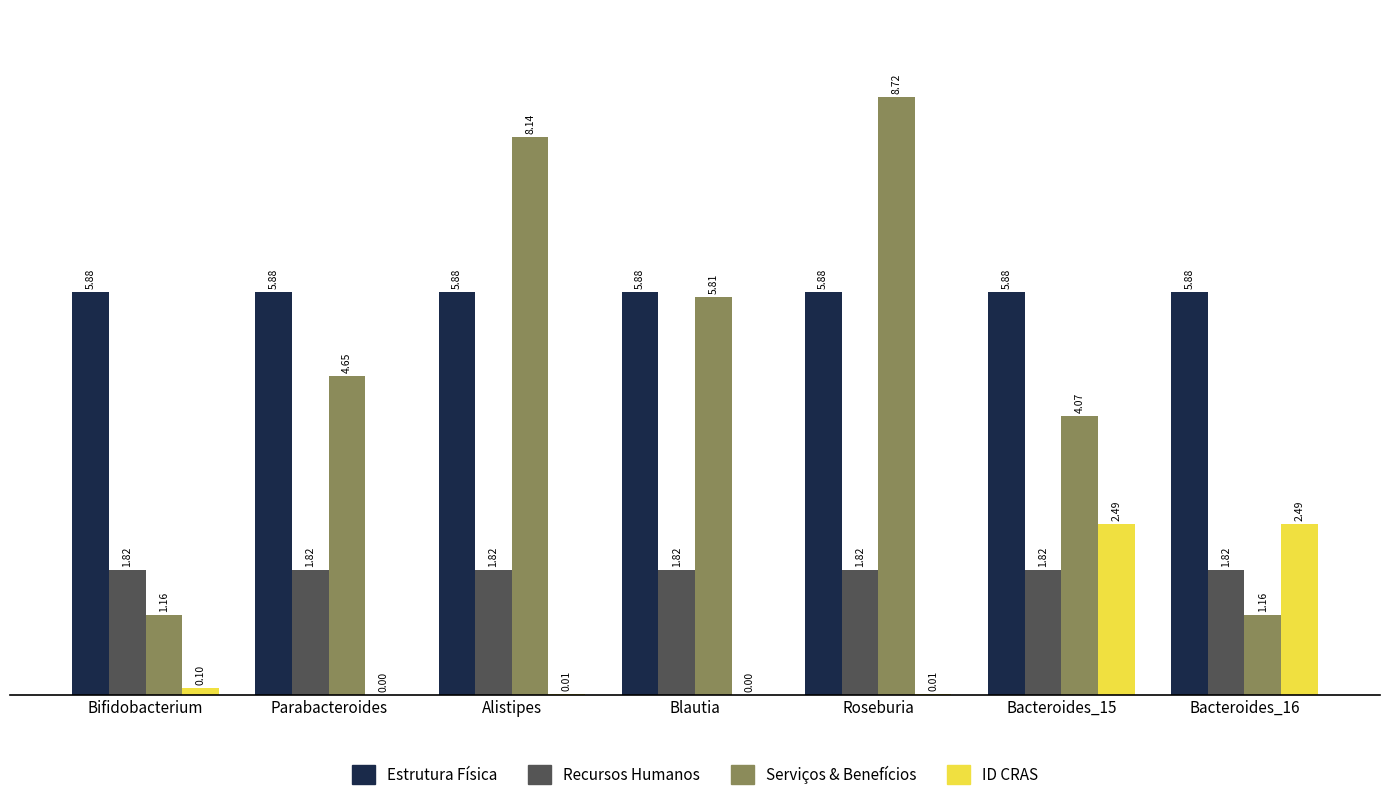

At which category is the sum across all series the highest?

Roseburia